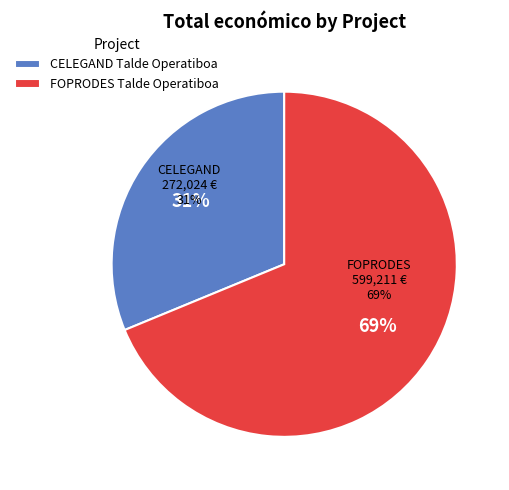

Count the number of slices in the pie.

2